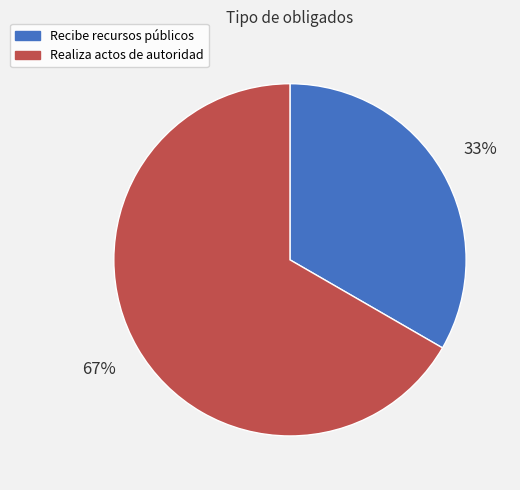

What percentage is the Recibe recursos públicos slice, to the nearest percent?

33%